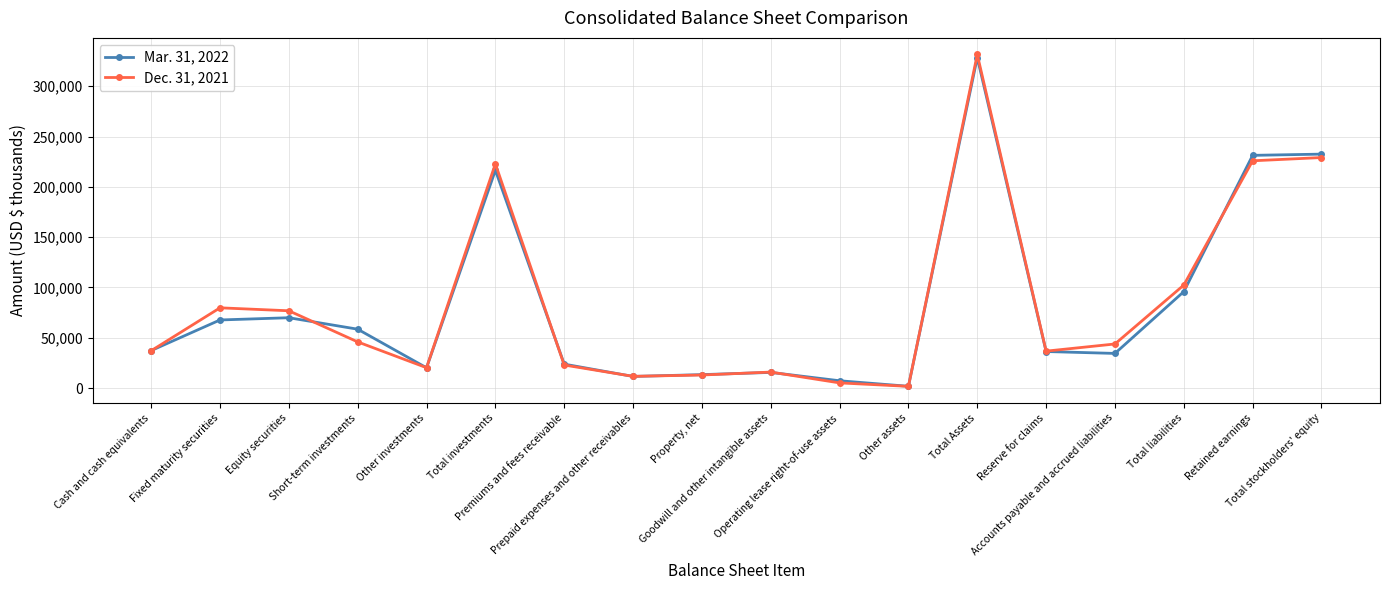

What is the sum of the Dec. 31, 2021 values at Short-term investments and Total Assets?

377418